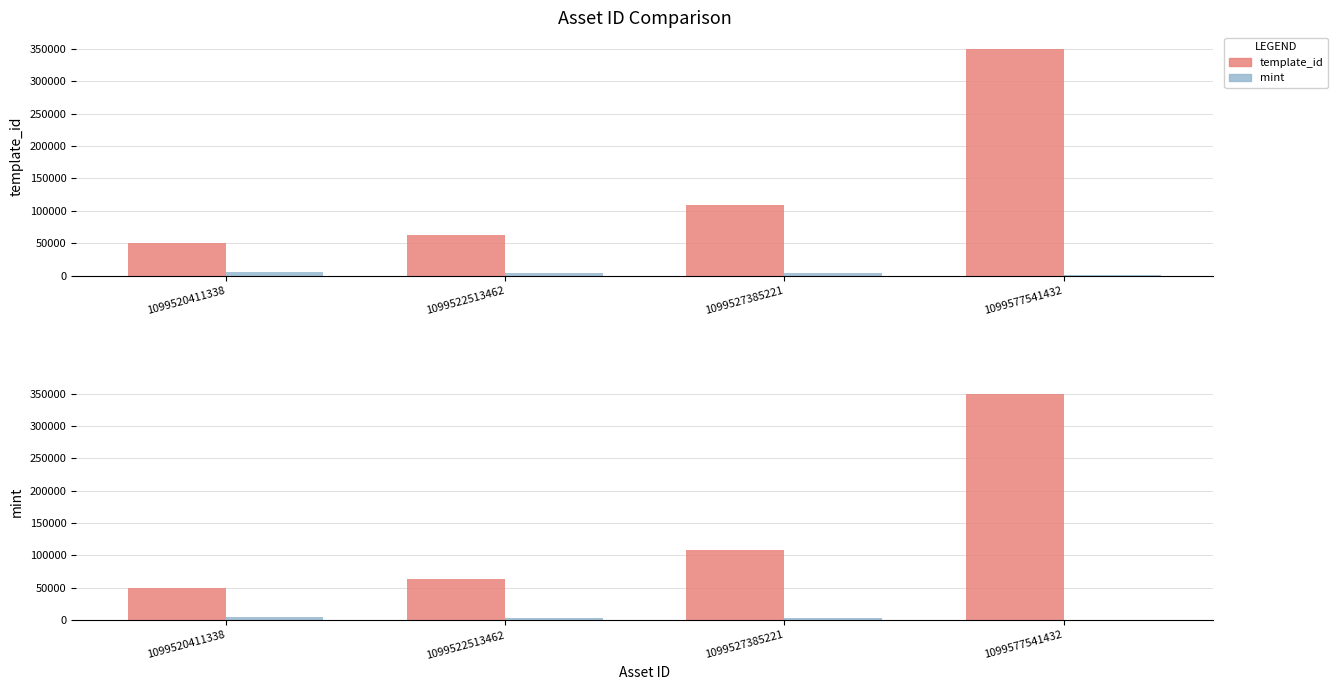

How many data points does each series have?

4